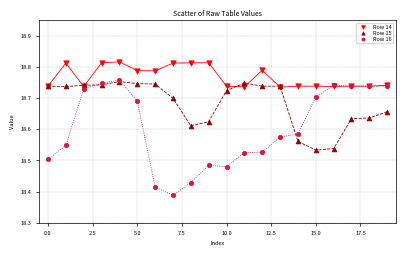

Which series has the largest Y range (max minus min)?

Row 16